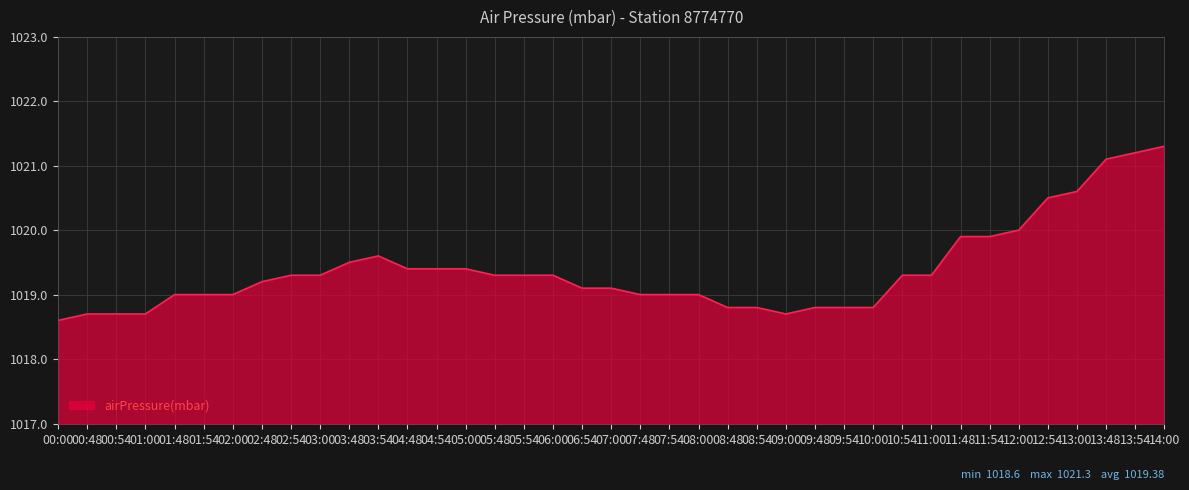

The chart shows a value of 1019.3 at 06:00. True or false?

True